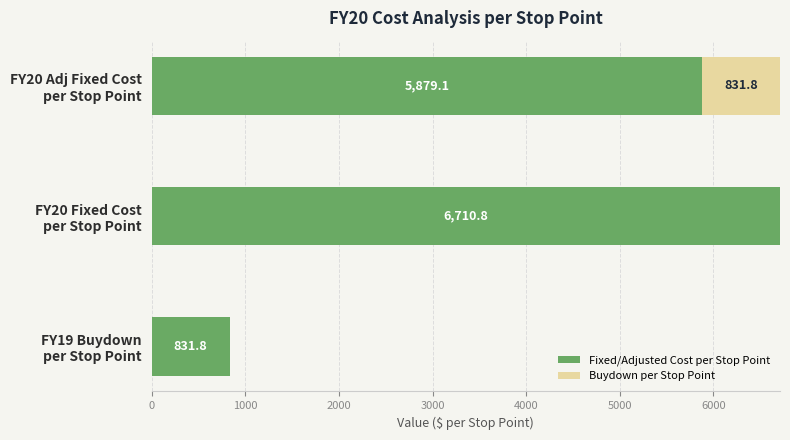

What are all the series names shown in the legend?

Fixed/Adjusted Cost per Stop Point, Buydown per Stop Point